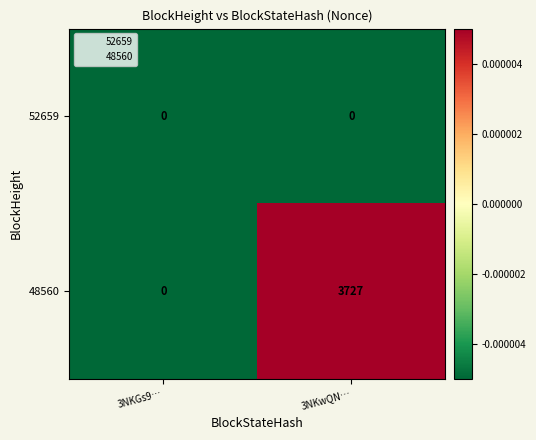

List the series in order of their overall mean, lowest first.

52659, 48560